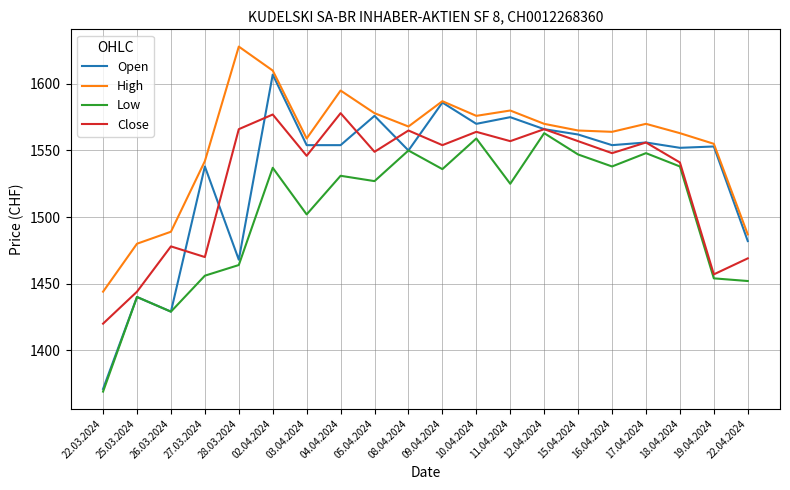

What is the difference between the Low values at 19.04.2024 and 18.04.2024?

84